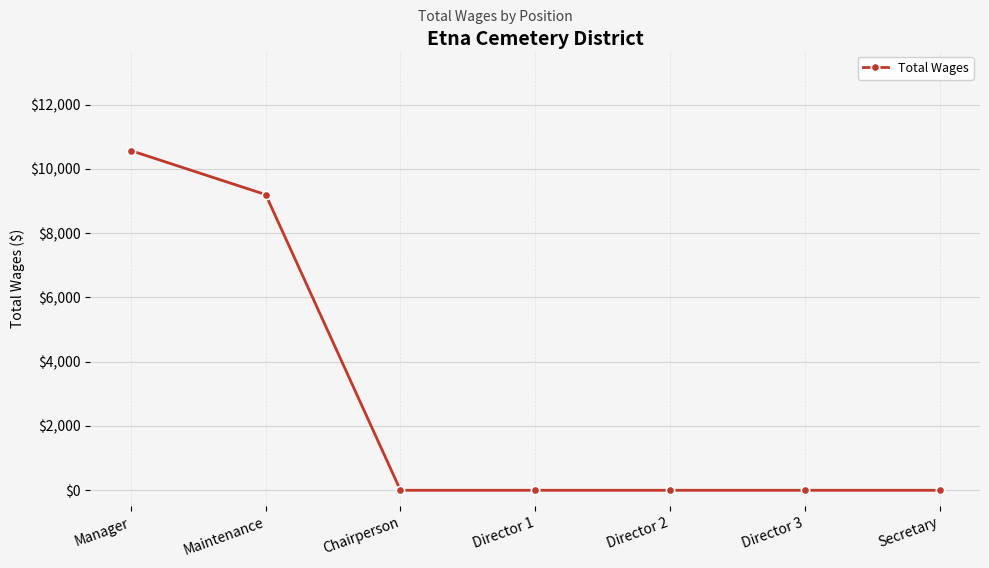

Does the chart have visible grid lines?

Yes